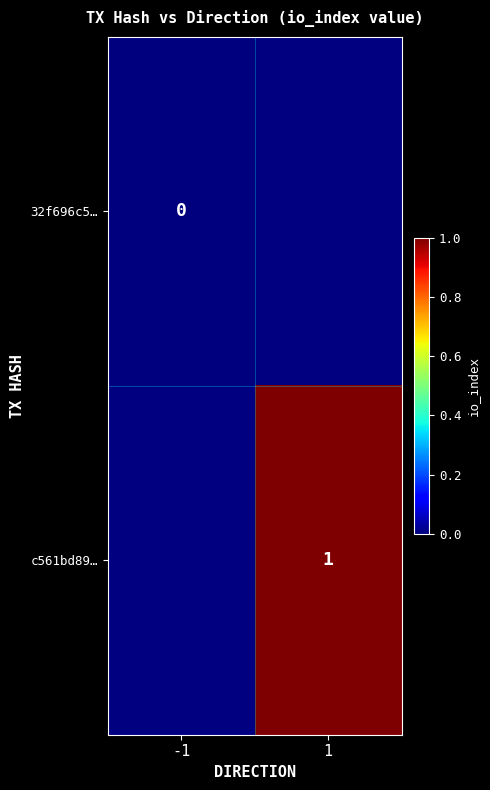

At which label does c561bd89… reach its peak?

-1